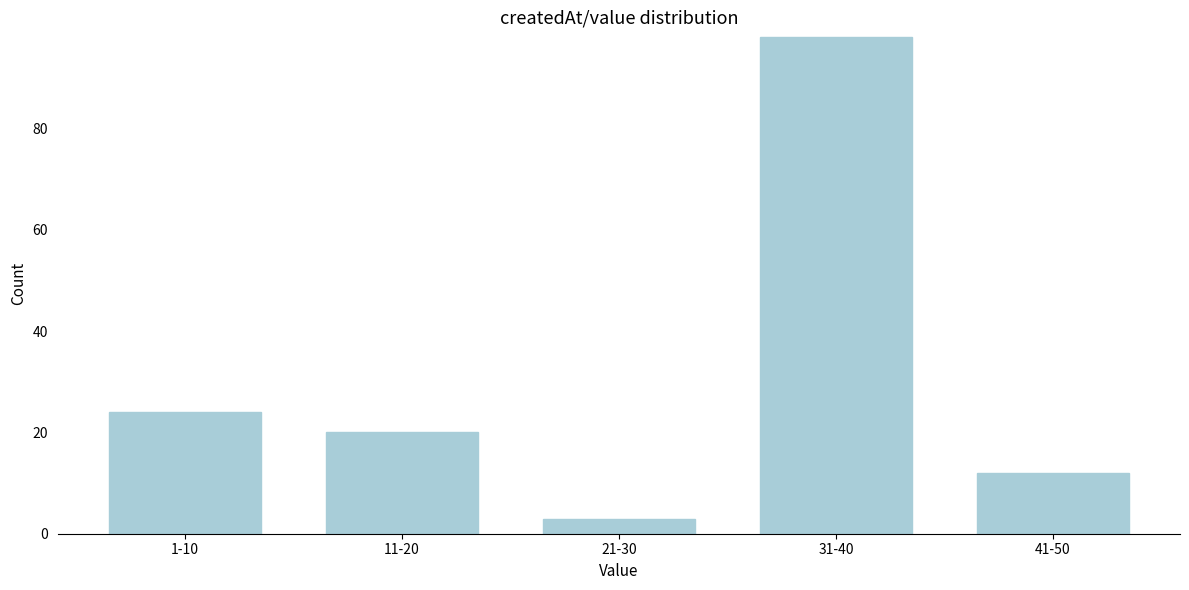

Reading left to right, extract all data points from this chart.

1-10=24	11-20=20	21-30=3	31-40=98	41-50=12